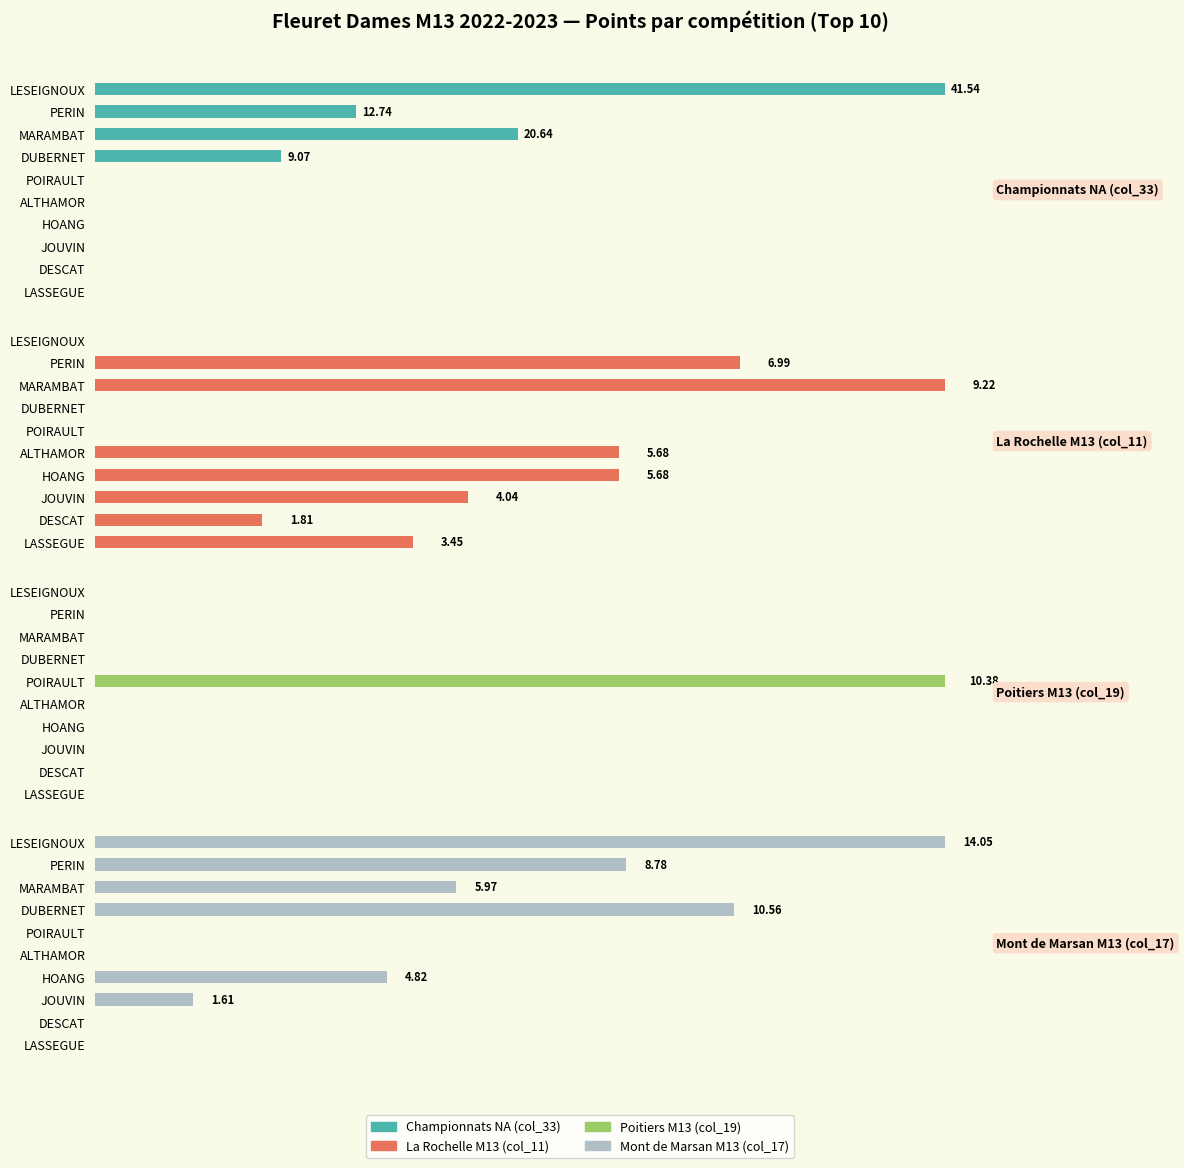

What is the value of the La Rochelle M13 (col_11) bar at the 6th from the left?

5.7